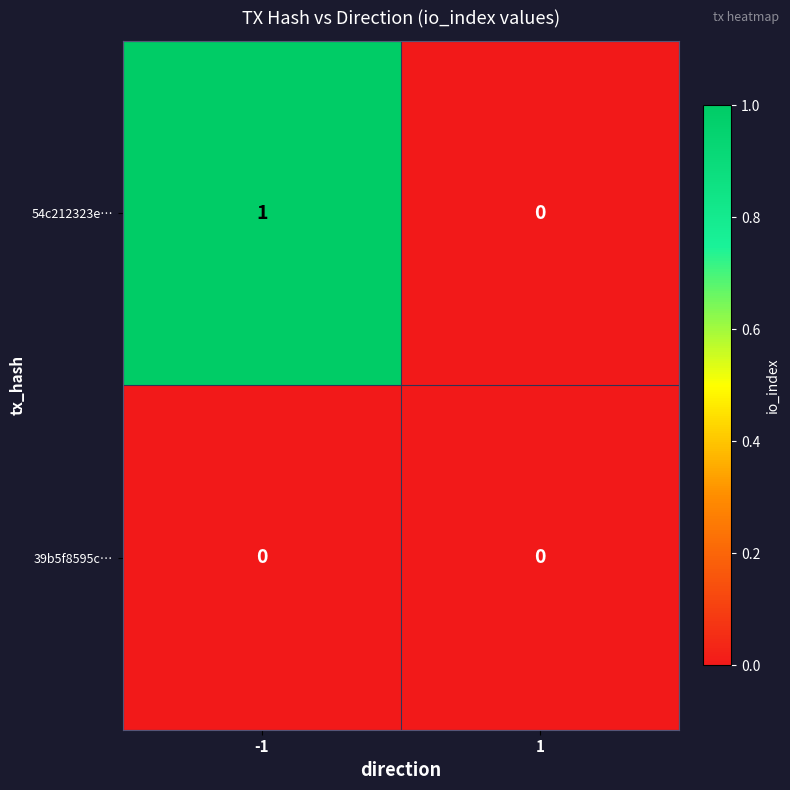

At -1, list the series in order from smallest to largest.

39b5f8595c…, 54c212323e…